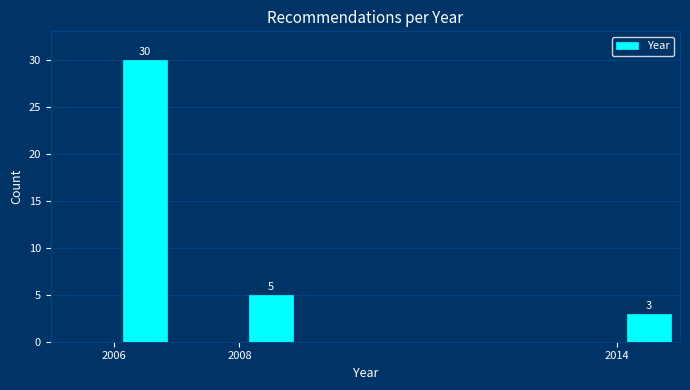

Which range on the x-axis has the tallest bar?

2006 to 2007